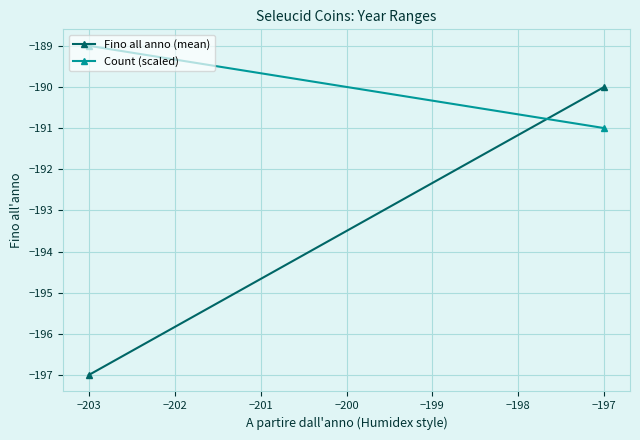

What is the minimum value shown in the chart?

-197